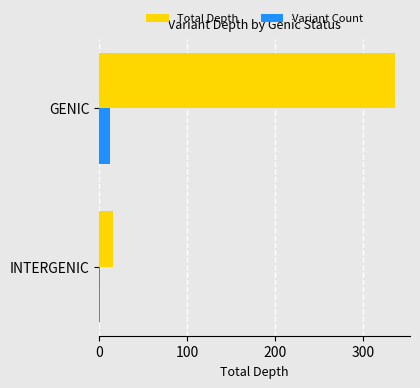

Which series changed the most between INTERGENIC and GENIC?

Total Depth